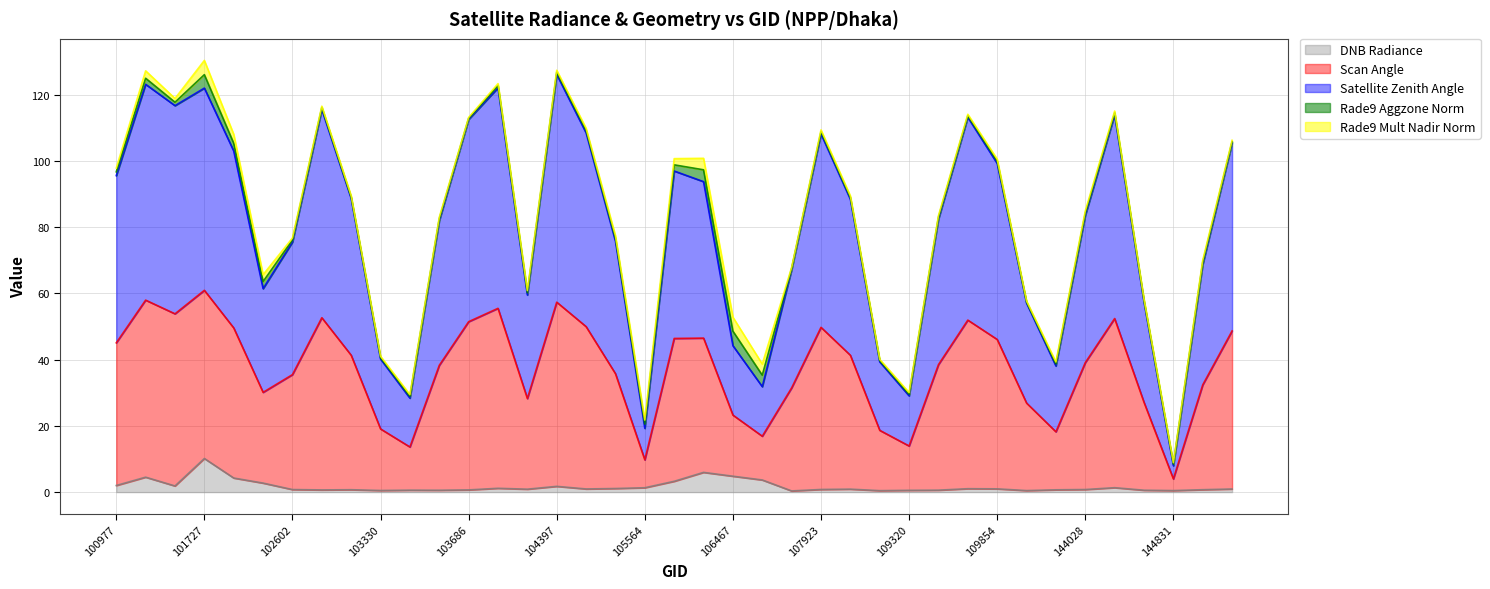

What is the maximum value for DNB Radiance?

10.2